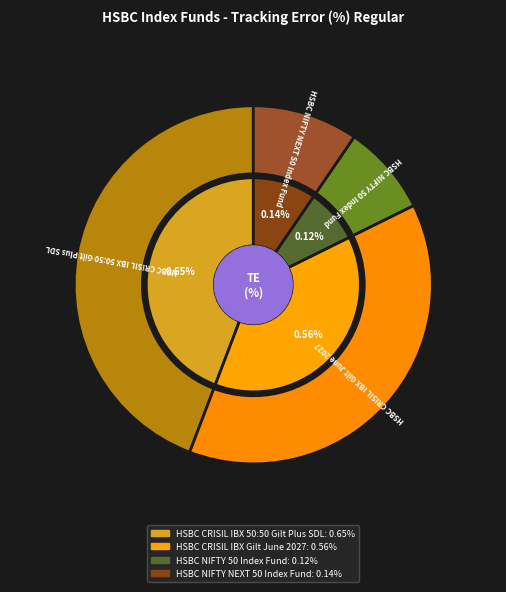

How many segments does this pie chart have?

4